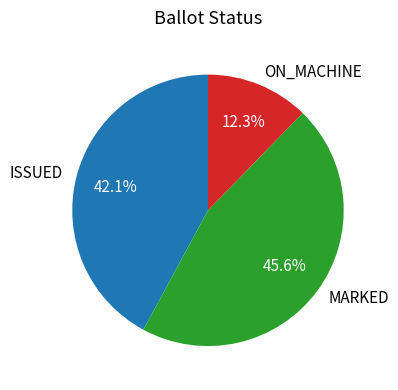

Rank the categories by value from lowest to highest.

ON_MACHINE, ISSUED, MARKED